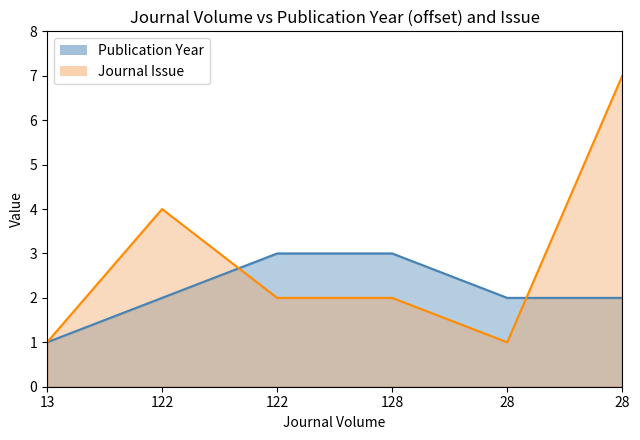

Is it true that Journal Issue equals 1 at 13?

True